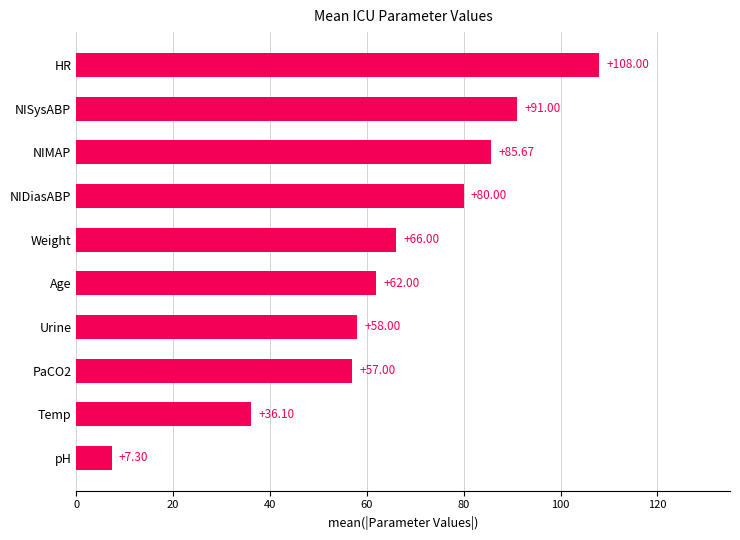

List the labels in order of value, largest first.

HR, NISysABP, NIMAP, NIDiasABP, Weight, Age, Urine, PaCO2, Temp, pH